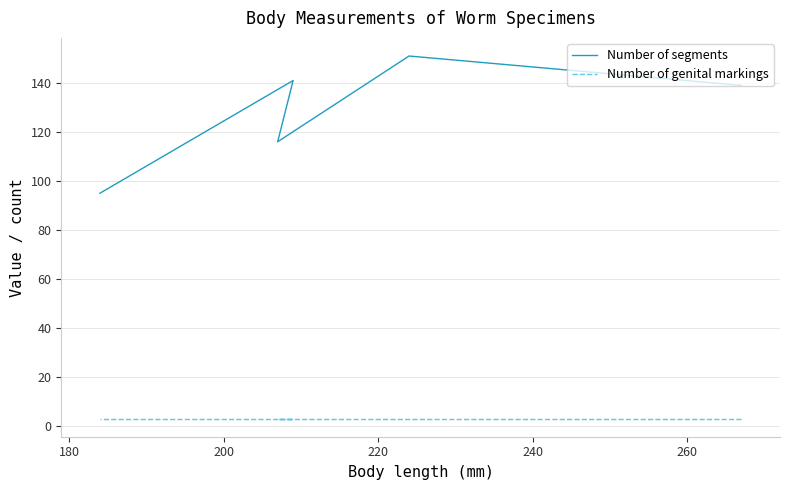

Rank the series by their maximum value, from lowest to highest.

Number of genital markings, Number of segments